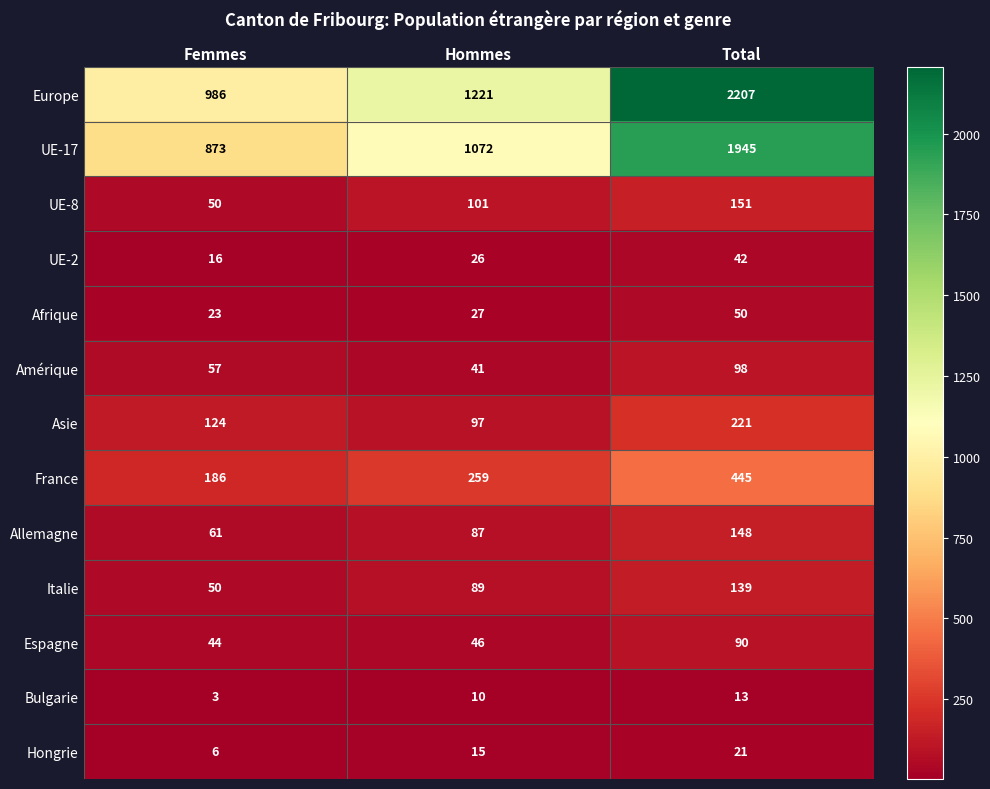

Count the Hongrie values in the range 6 to 21.

3